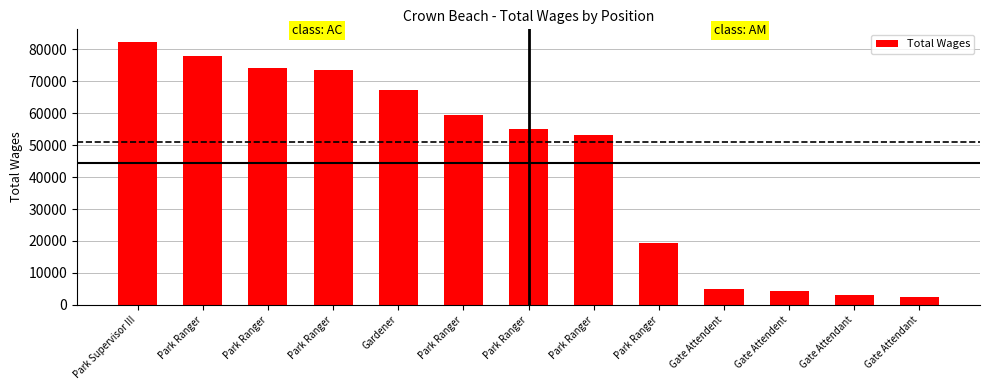

Rank the categories by value from lowest to highest.

Gate Attendant, Gate Attendant, Gate Attendent, Gate Attendent, Park Ranger, Park Ranger, Park Ranger, Park Ranger, Gardener, Park Ranger, Park Ranger, Park Ranger, Park Supervisor III